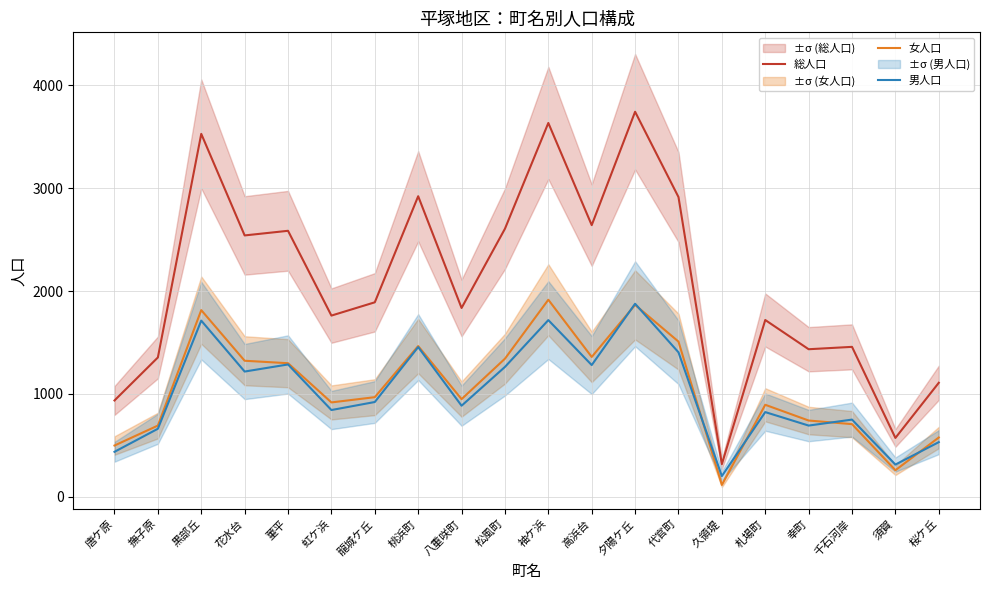

Which has a higher value, 千石河岸 or 花水台?

花水台